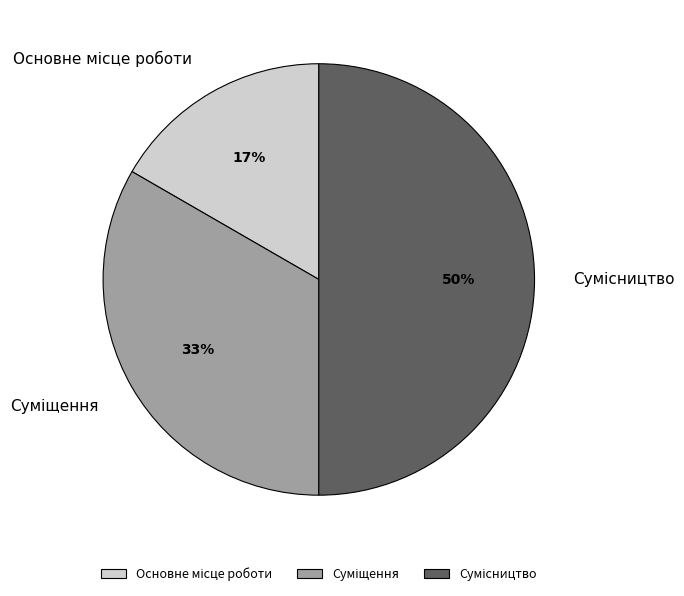

To the nearest percent, what is the average slice percentage?

33%